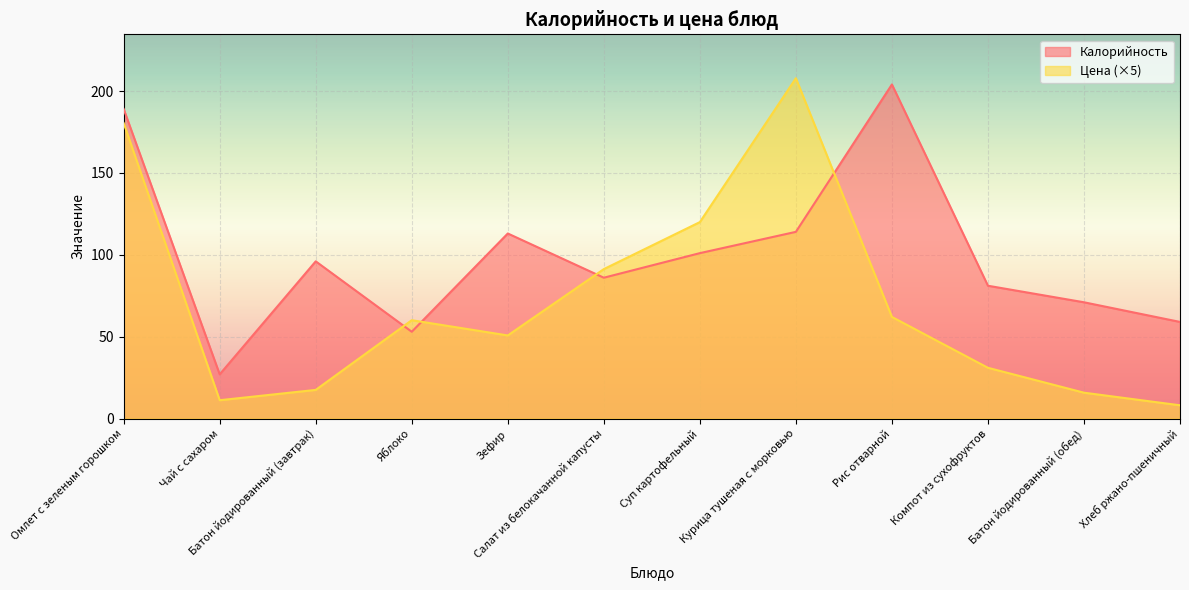

Which series changed the most between Батон йодированный (завтрак) and Яблоко?

Калорийность